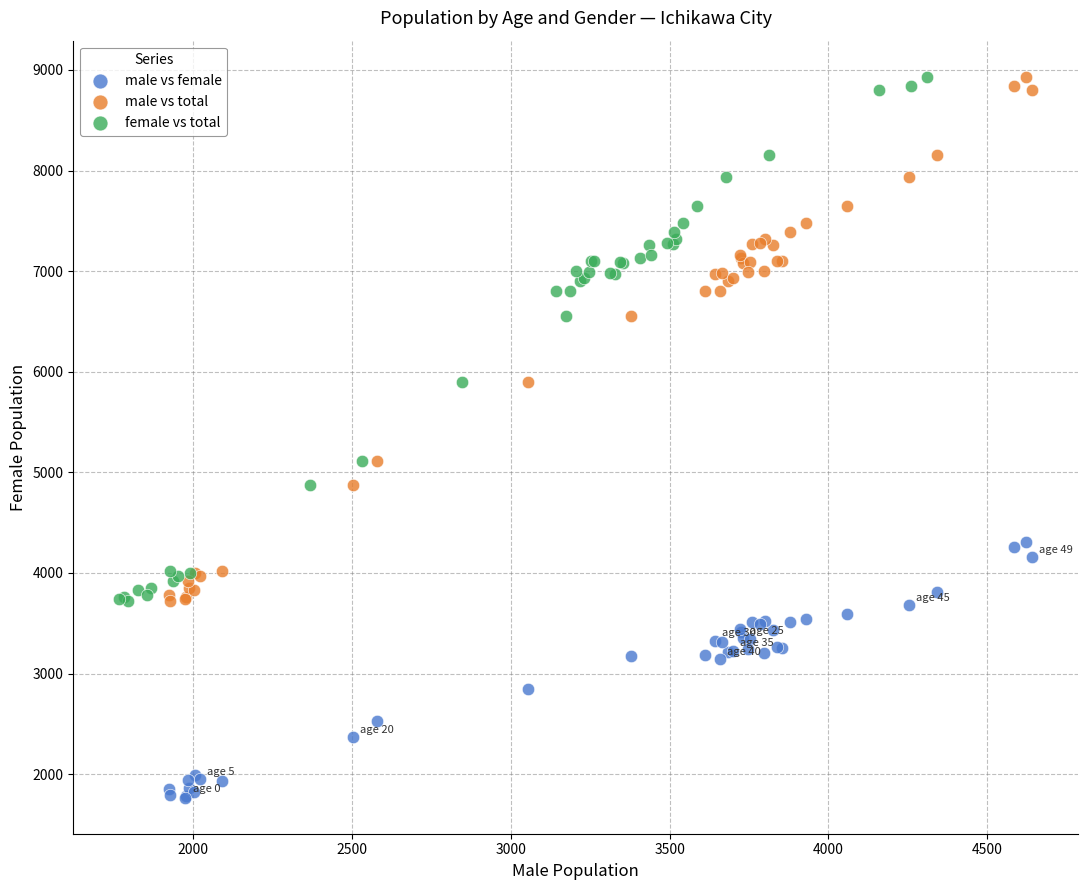

What are all the series names shown in the legend?

male vs female, male vs total, female vs total